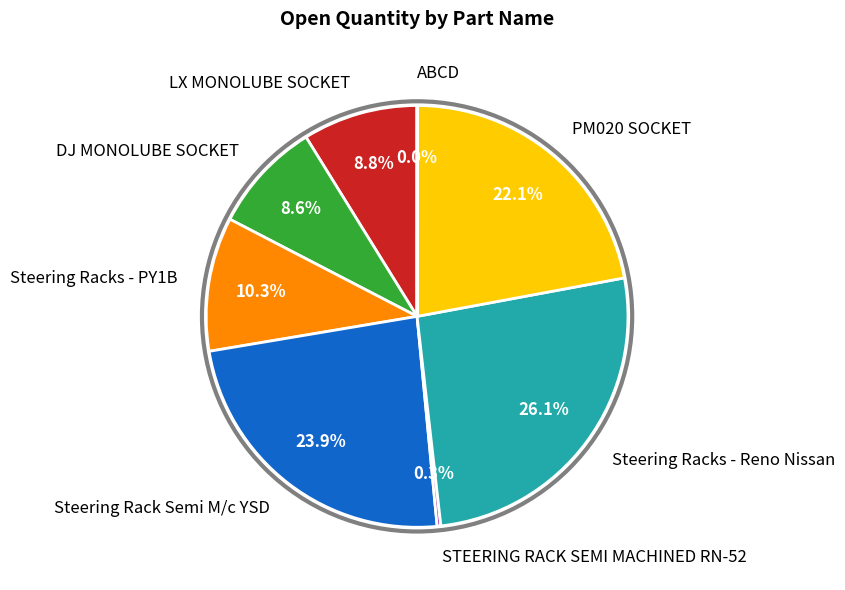

True or false: Steering Racks - Reno Nissan accounts for 26% of the total.

True